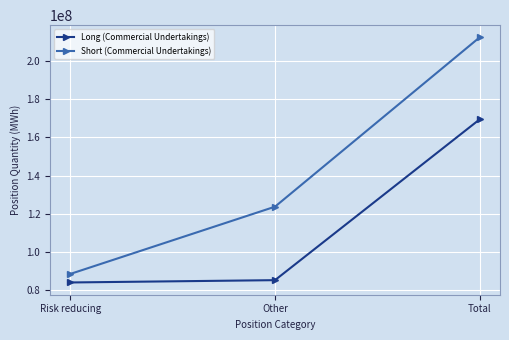

Between Risk reducing and Total, which series saw the biggest shift?

Short (Commercial Undertakings)